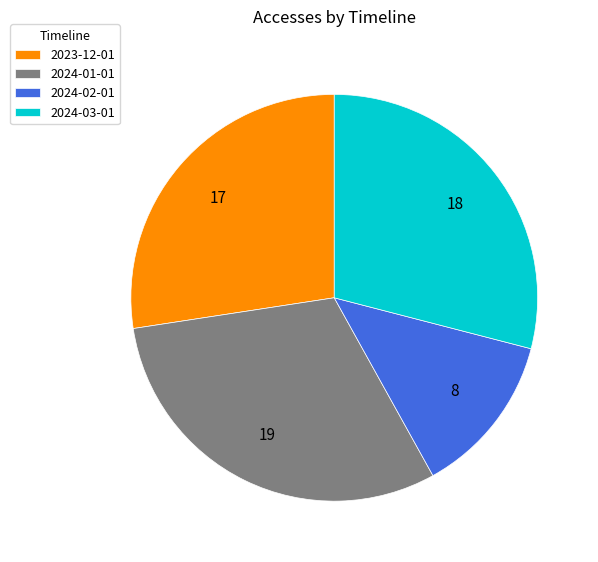

How many slices are in this pie chart?

4